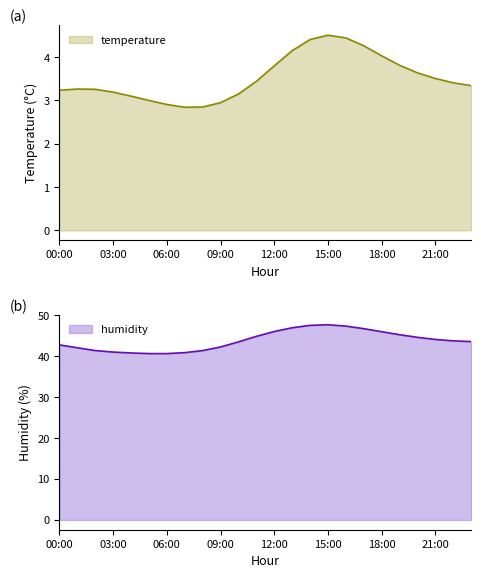

What is the label of the 23rd point from the left?

22:00